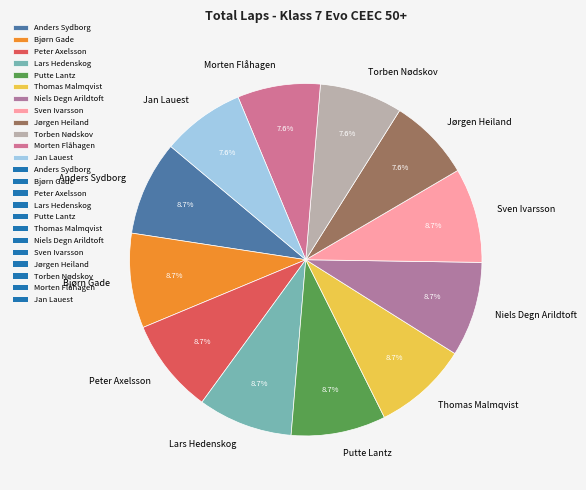

What is the ratio of the value at Jørgen Heiland to the value at Anders Sydborg?

0.9